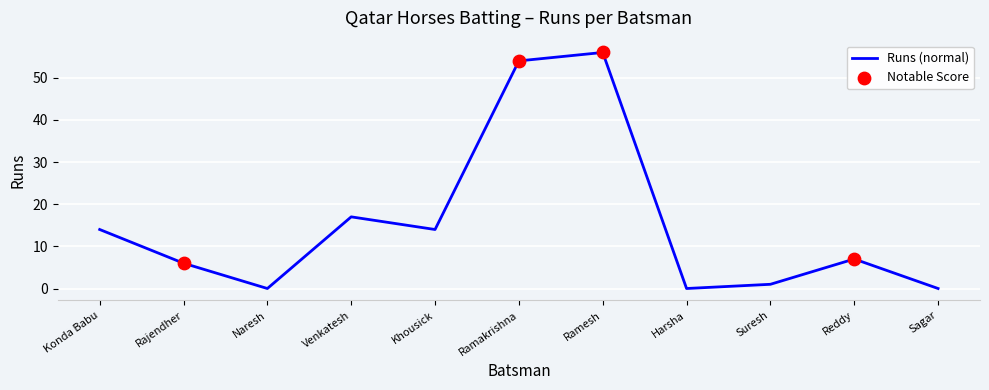

What is the change in value from Naresh to Khousick?

+14